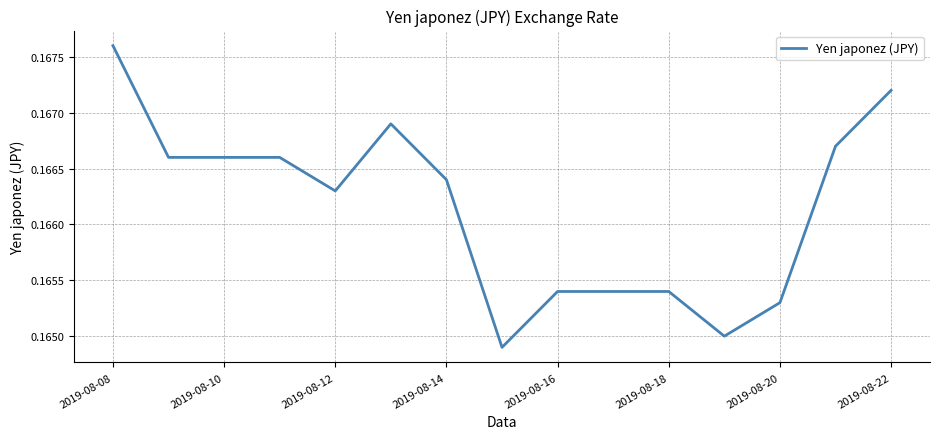

What is the value of the 3rd point from the left?

0.2